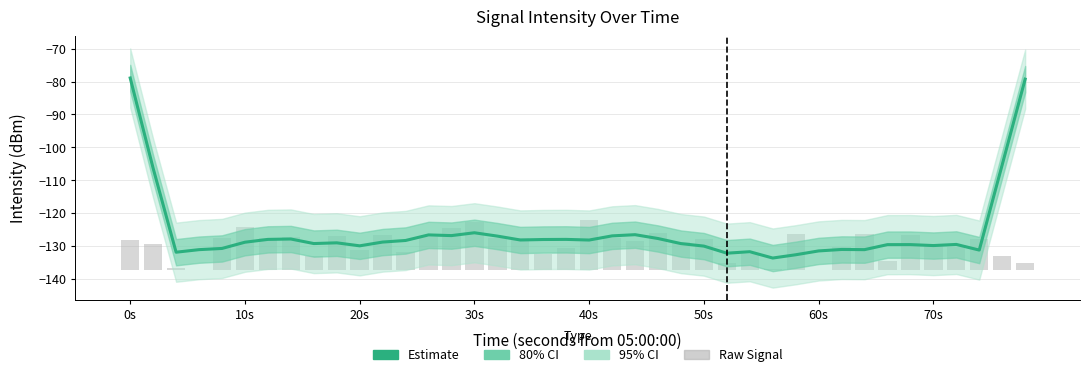

How many groups of bars are there?

40